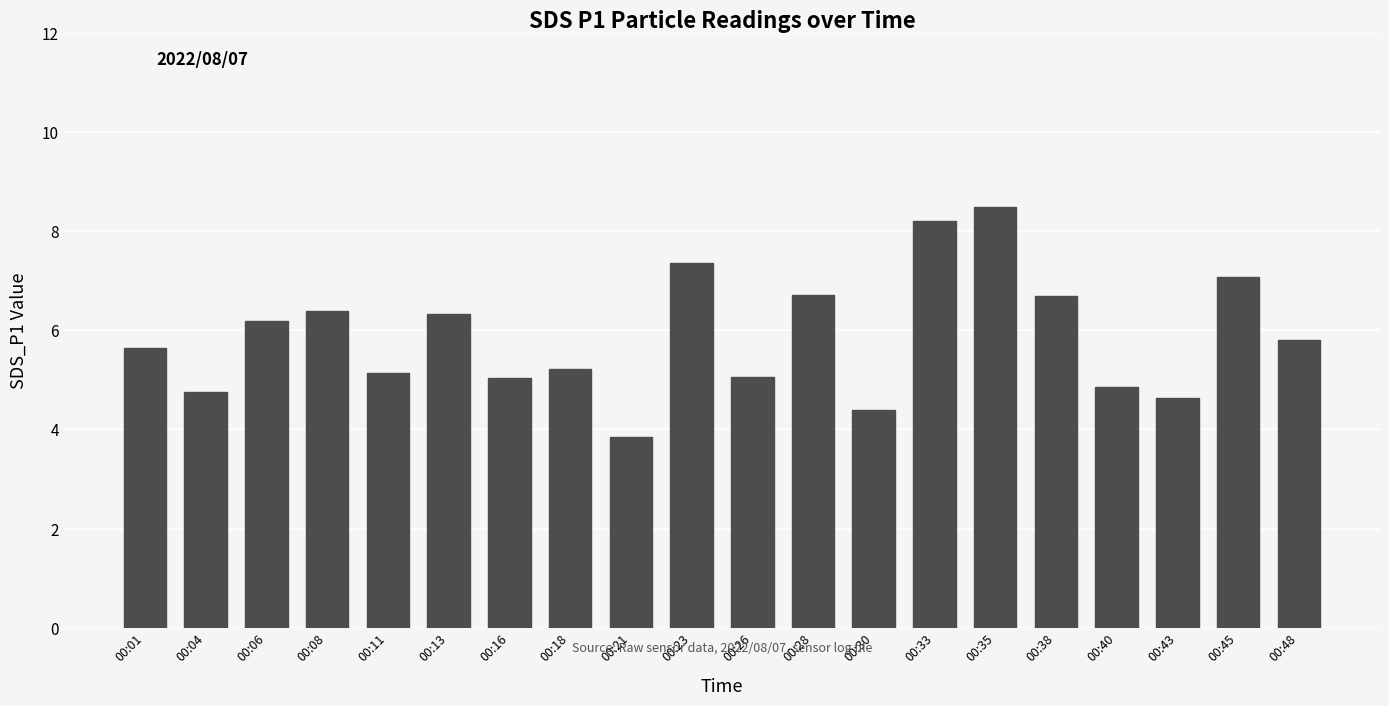

Between 00:43 and 00:18, which is larger?

00:18